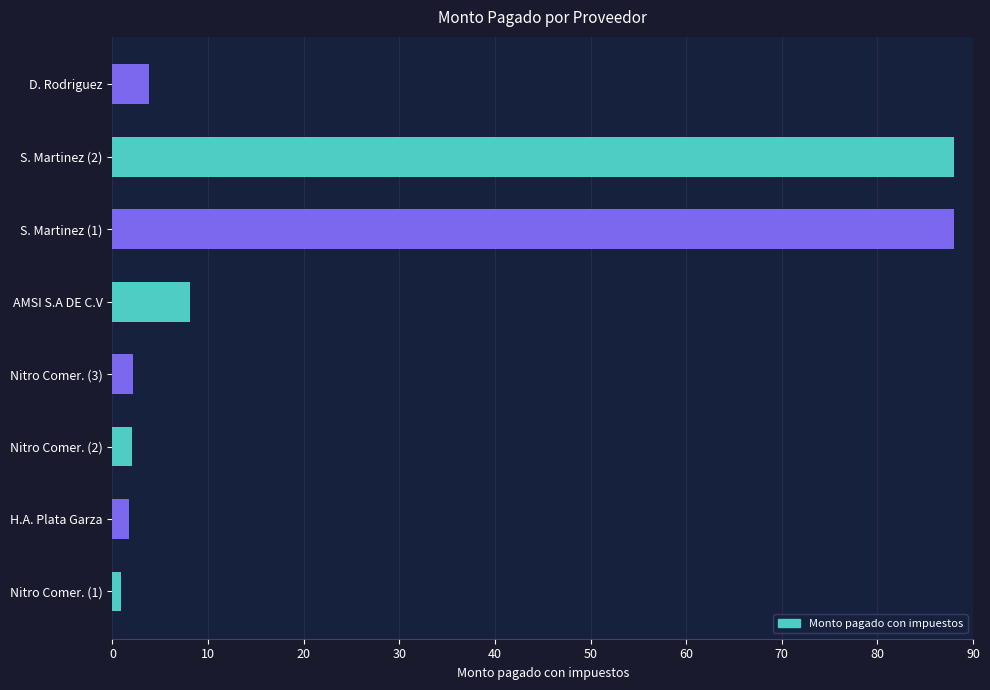

How many data points are less than 3?

4